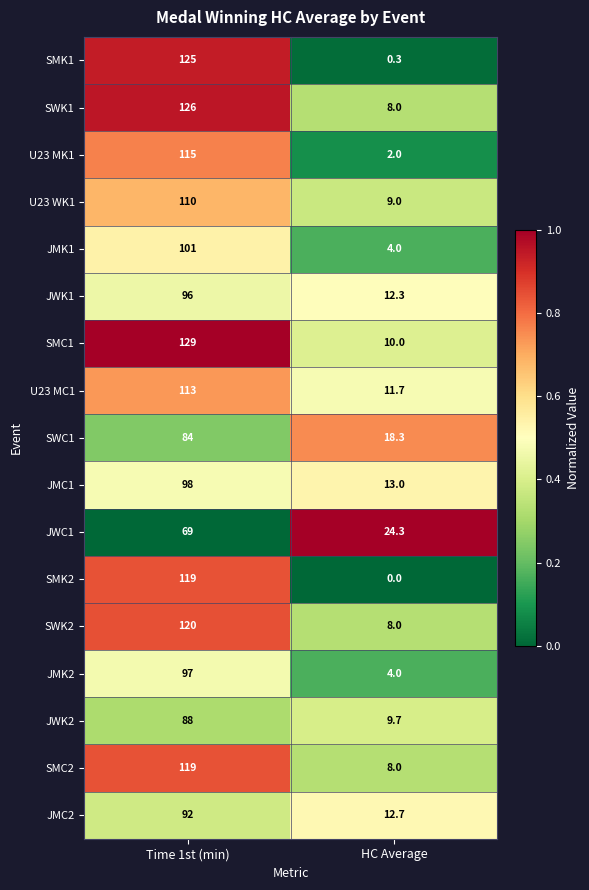

What is the sum of all SMC1 values?

139.0